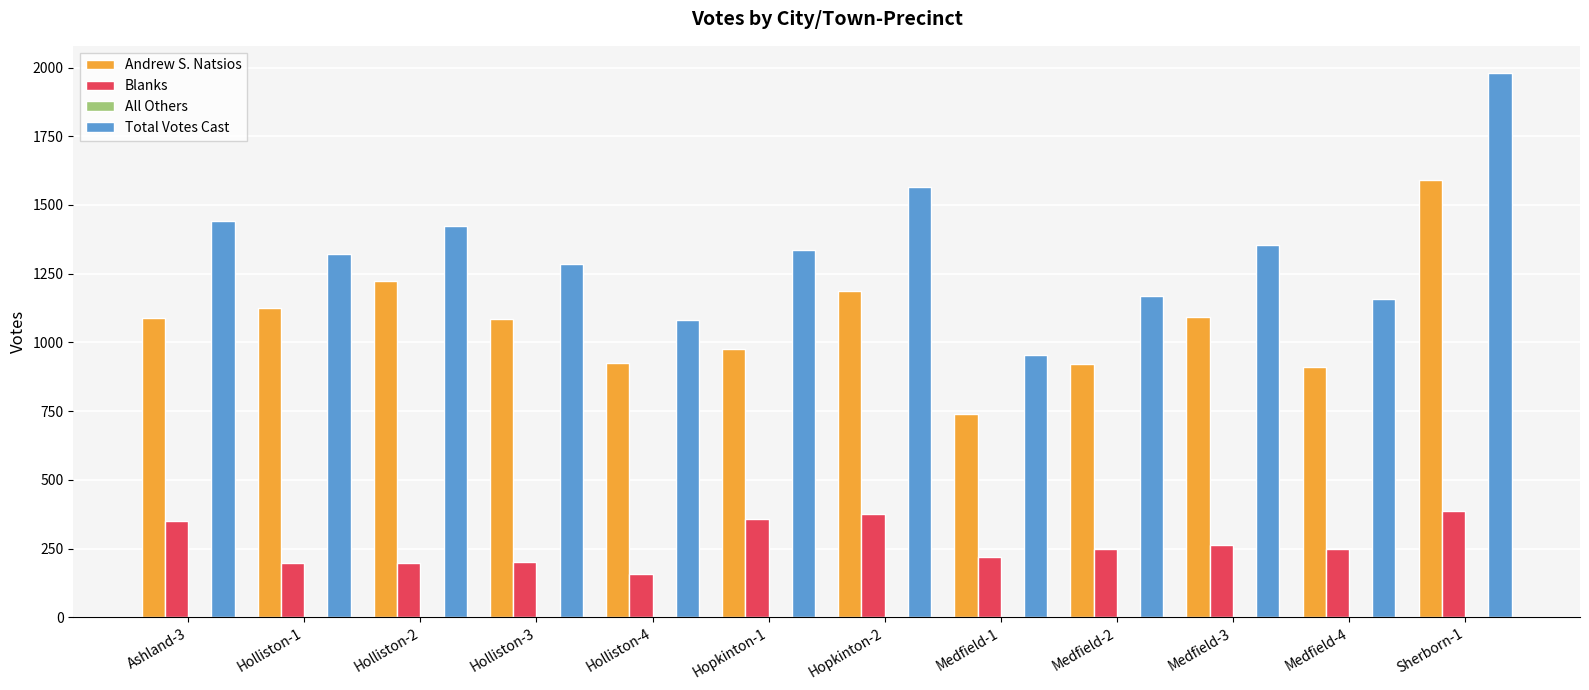

At which category is the sum across all series the highest?

Sherborn-1